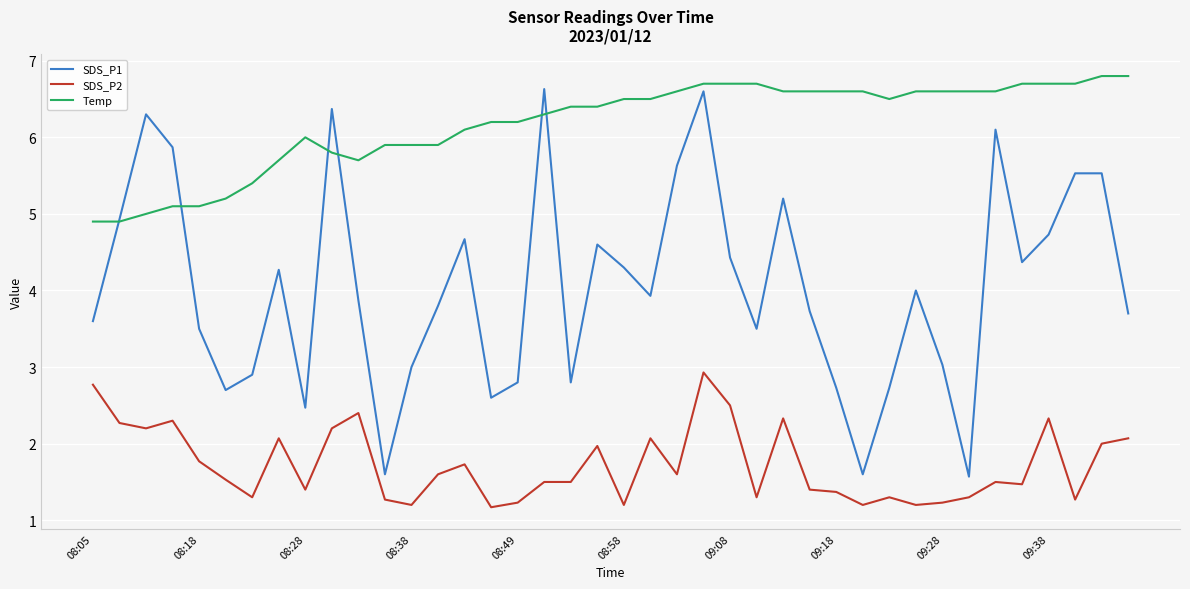

Which series ends up on top after the final intersection of Temp and SDS_P1?

Temp